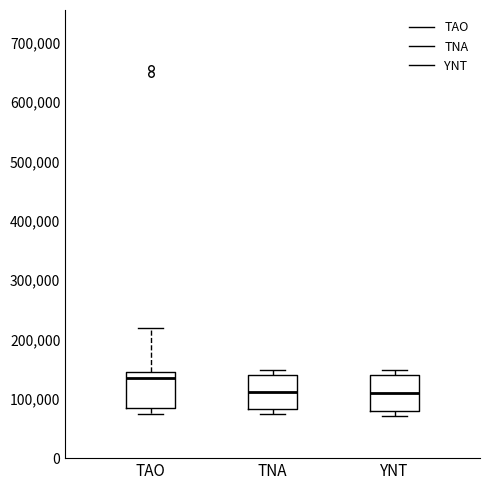

Reading left to right, transcribe this box plot: for each box, give where its median line is, the range the box spans, and where its two whiskers end, as read against the y-axis. The values are not printed on the chart, so give them approximately, as read against the axis.

TAO: median 140000, box 80000 to 150000, whiskers 70000 to 220000
TNA: median 110000, box 80000 to 140000, whiskers 70000 to 150000
YNT: median 110000, box 80000 to 140000, whiskers 70000 to 150000